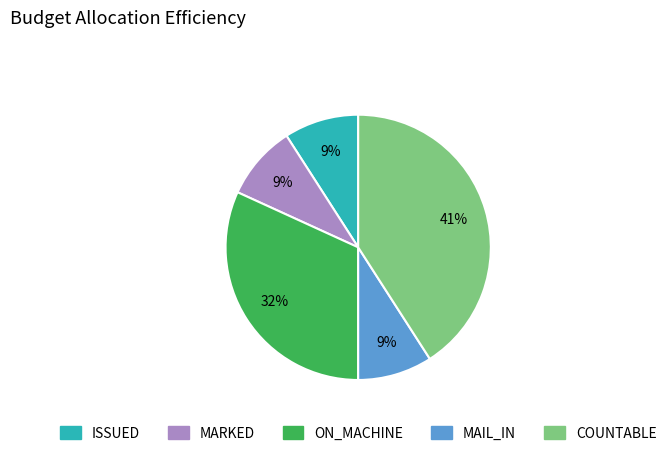

To the nearest percent, what is the average slice percentage?

20%